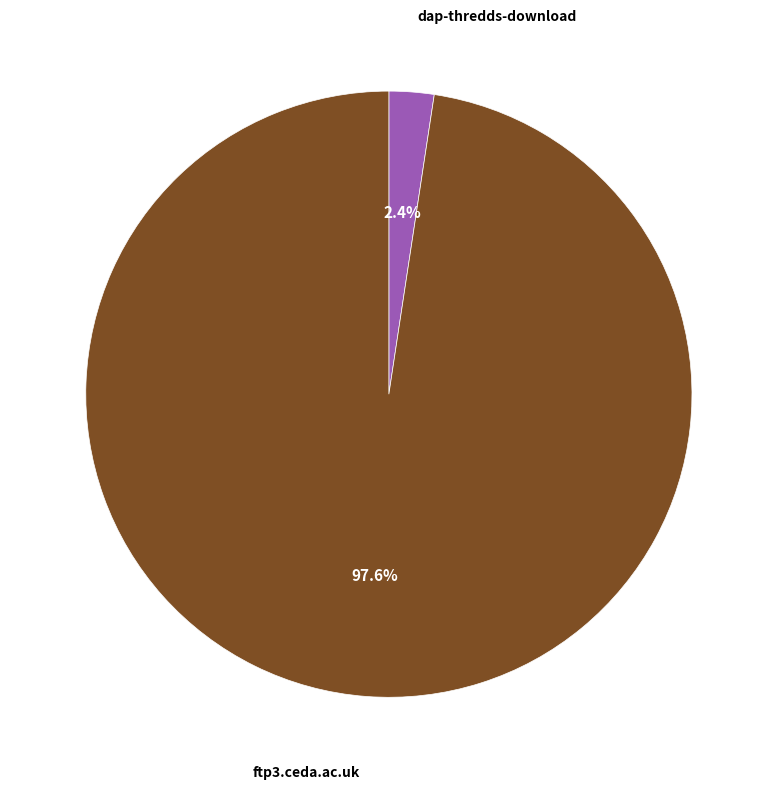

How many segments does this pie chart have?

2